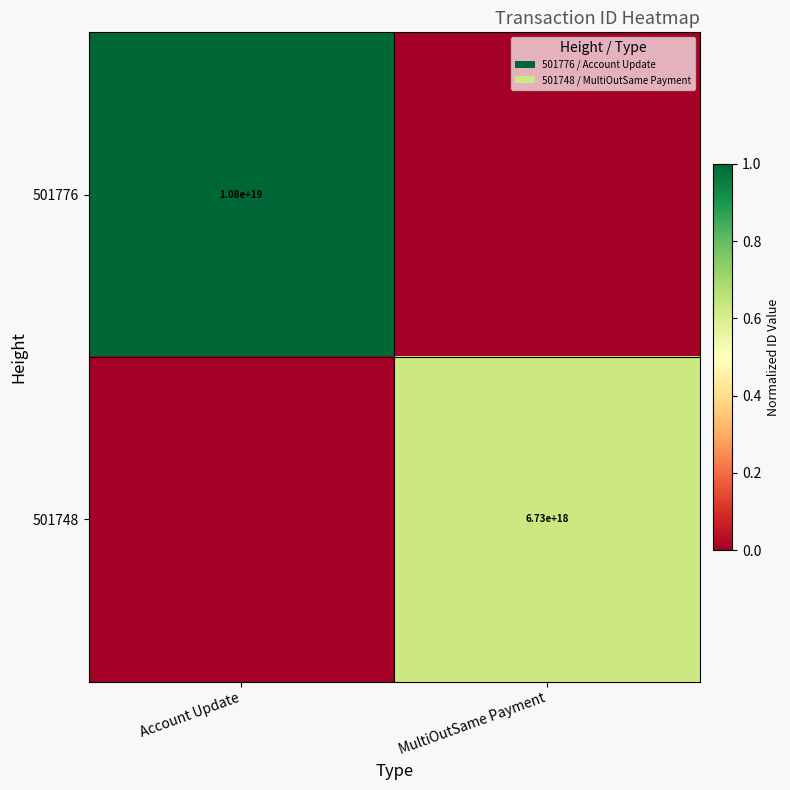

True or false: 501748 has a value of 1382813204371969536 at MultiOutSame Payment.

False